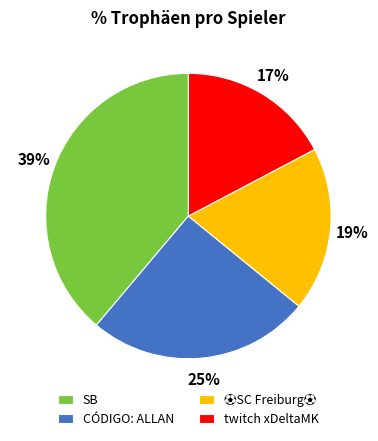

Count the number of slices in the pie.

4